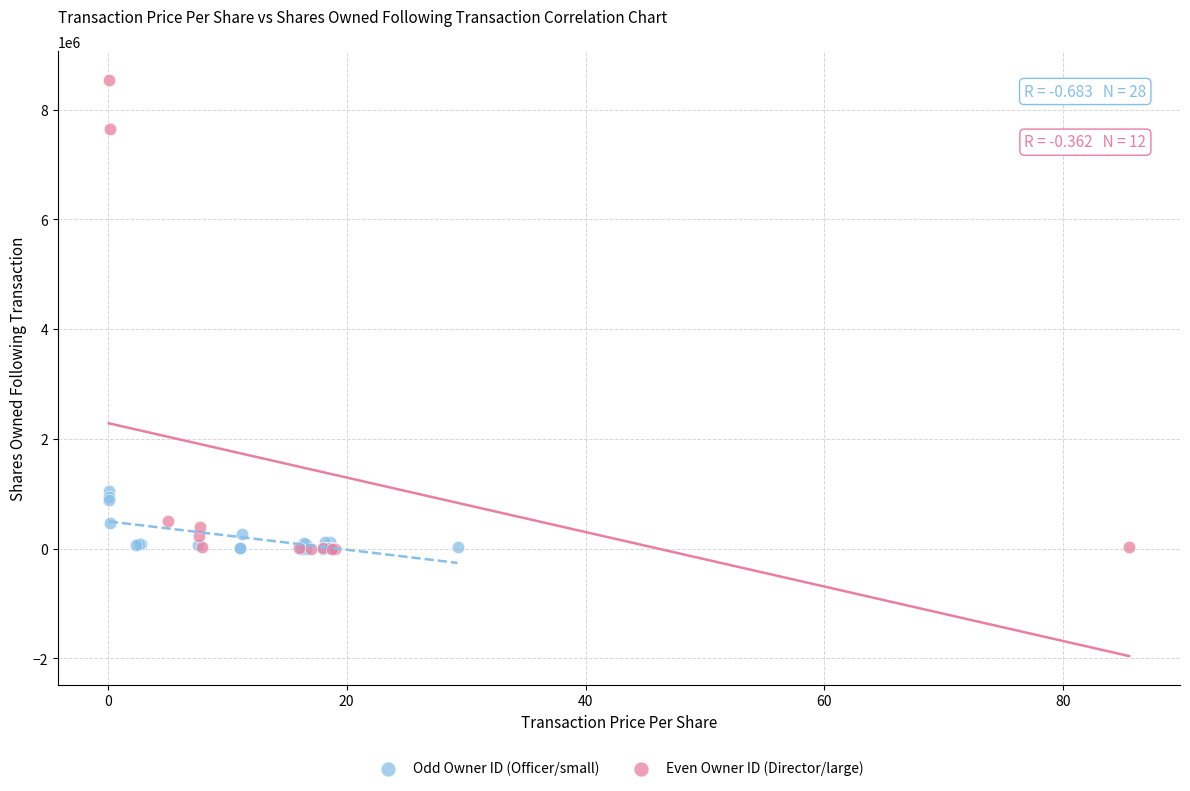

What are all the series names shown in the legend?

Odd Owner ID (Officer/small), Even Owner ID (Director/large)